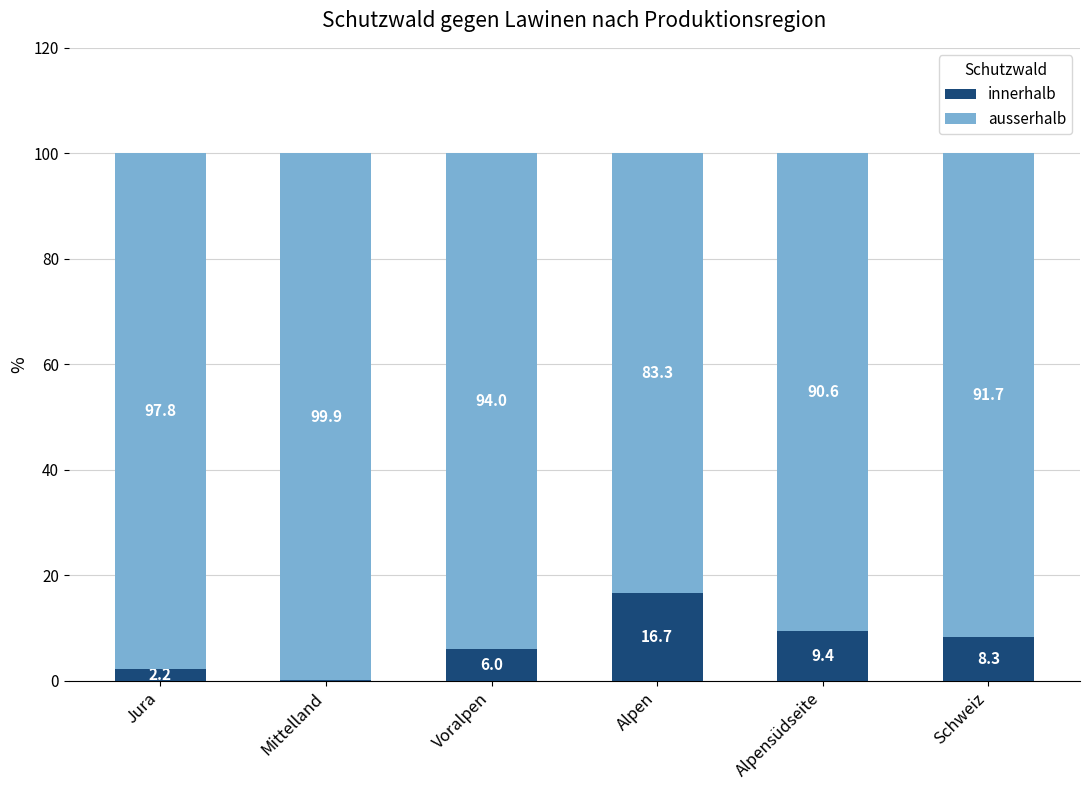

Are the bars horizontal?

No